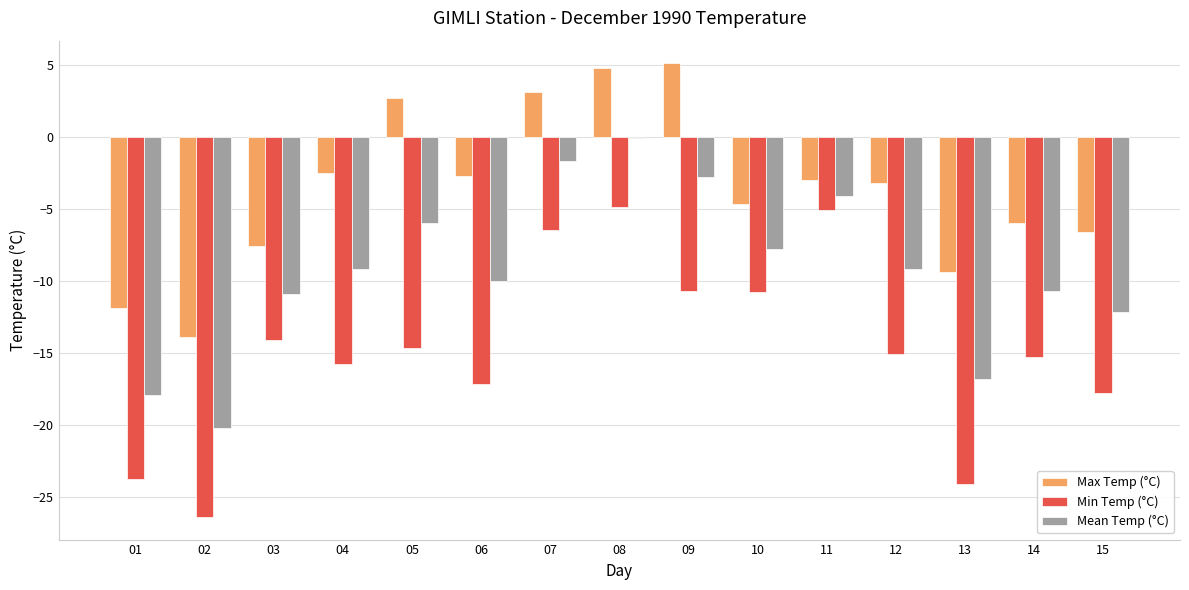

What is the maximum value for Min Temp (°C)?

-4.9